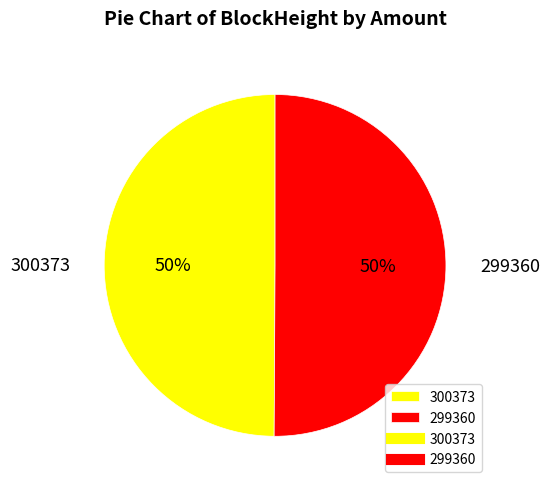

Combined, do 300373 and 299360 account for over 50%?

Yes